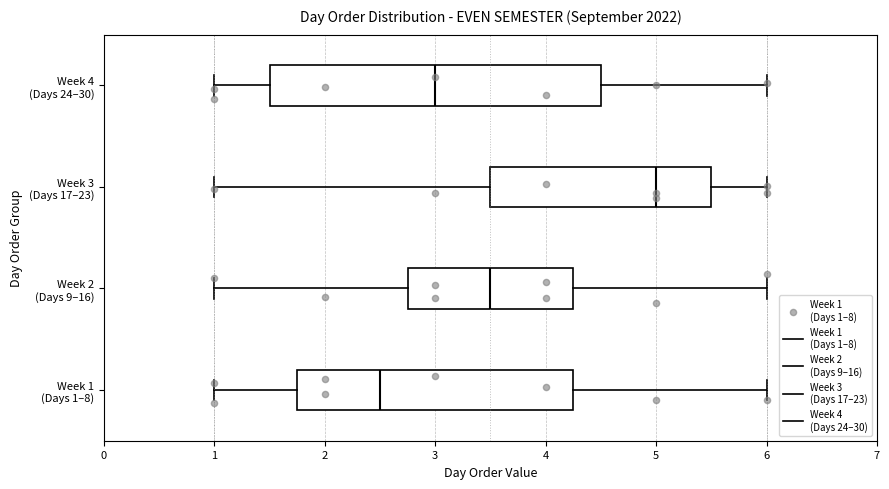

Where does the median line of the box for Week 3 (Days 17–23) sit on the x-axis? The values are not printed on the chart, so give them approximately, as read against the axis.

5.0